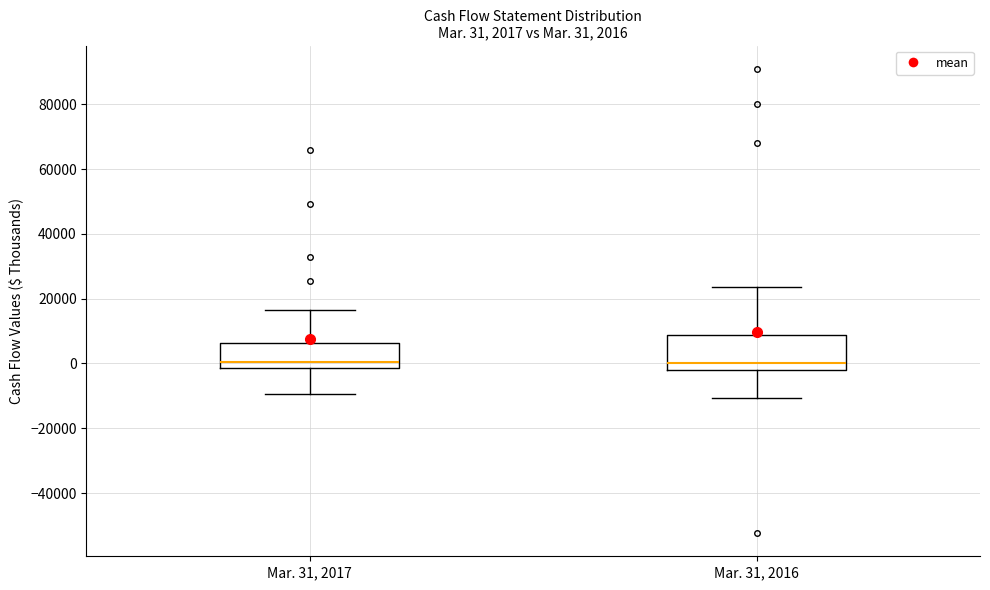

Which box is the tallest, from its lower edge to its upper edge?

Mar. 31, 2016